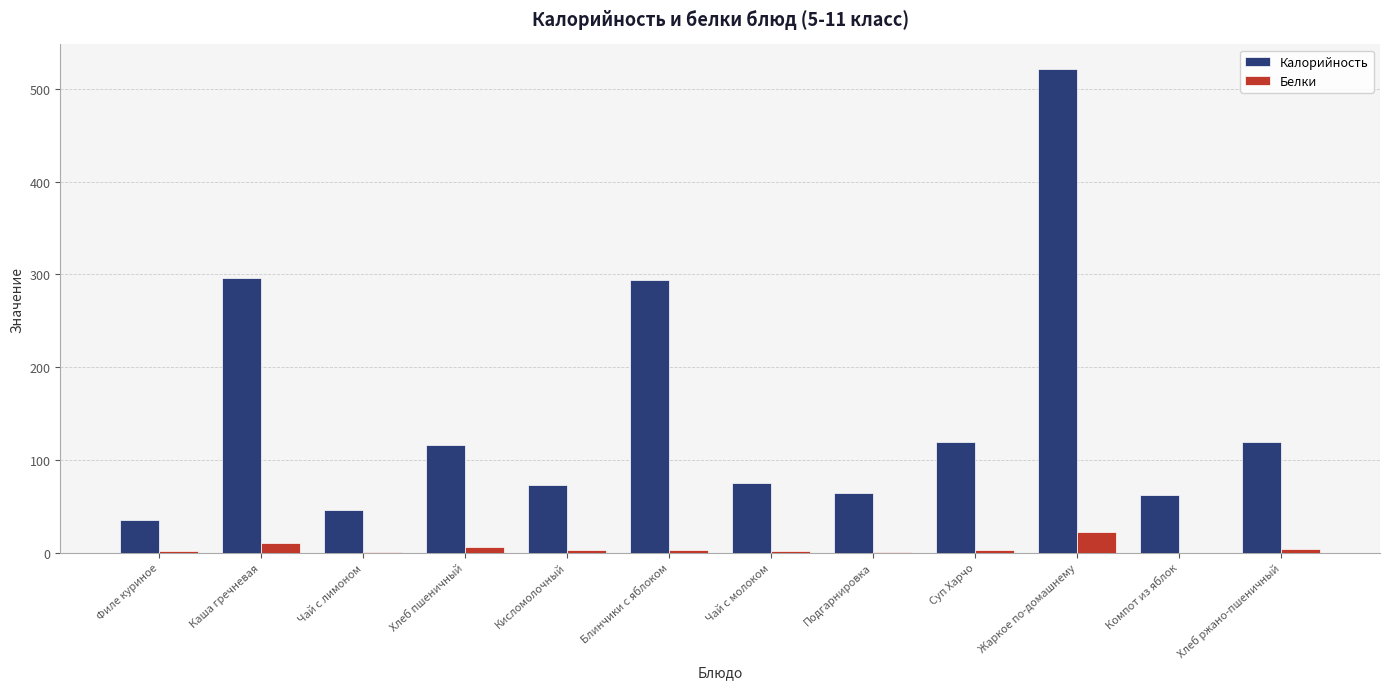

The Калорийность series shows 293.5 at Блинчики с яблоком. True or false?

True